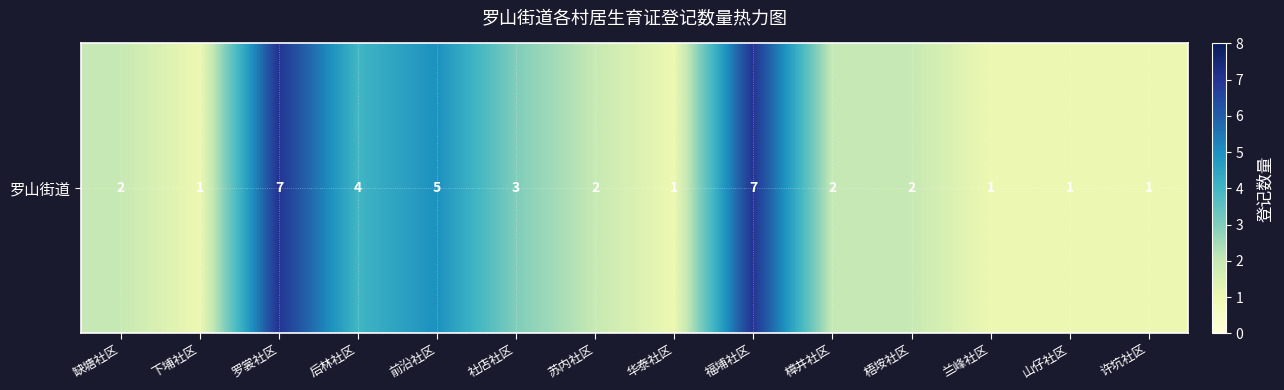

What is the difference between the maximum and minimum values?

6